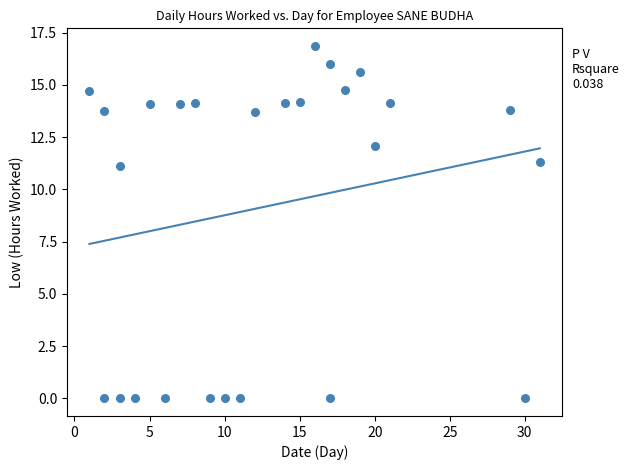

What is the range of X values (max minus min)?

30.0